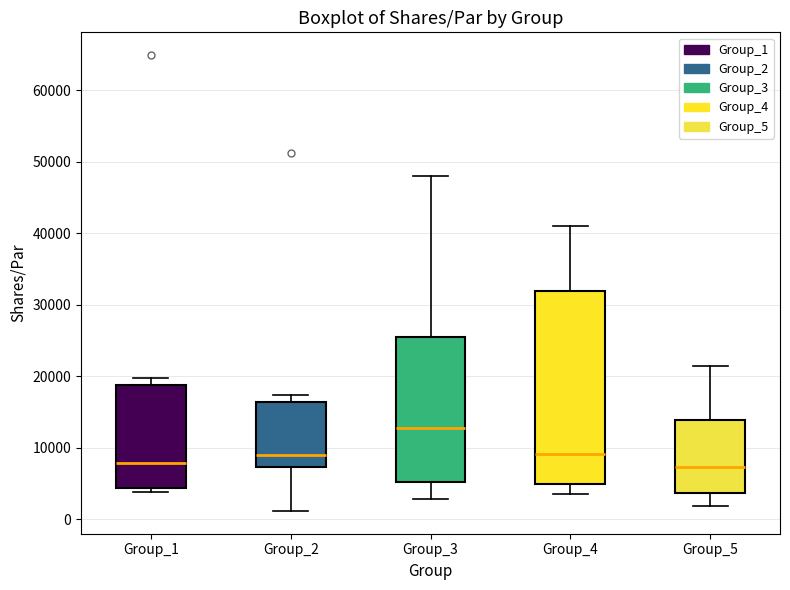

Reading left to right, read every box against the y-axis: the position of its median line, the range the box covers, and the ends of its whiskers. The values are not printed on the chart, so give them approximately, as read against the axis.

Group_1: median 8000, box 4000 to 19000, whiskers 4000 (just below the box's lower edge) to 20000
Group_2: median 9000, box 7000 to 16000, whiskers 1000 to 17000
Group_3: median 13000, box 5000 to 25000, whiskers 3000 to 48000
Group_4: median 9000, box 5000 to 32000, whiskers 4000 to 41000
Group_5: median 7000, box 4000 to 14000, whiskers 2000 to 21000